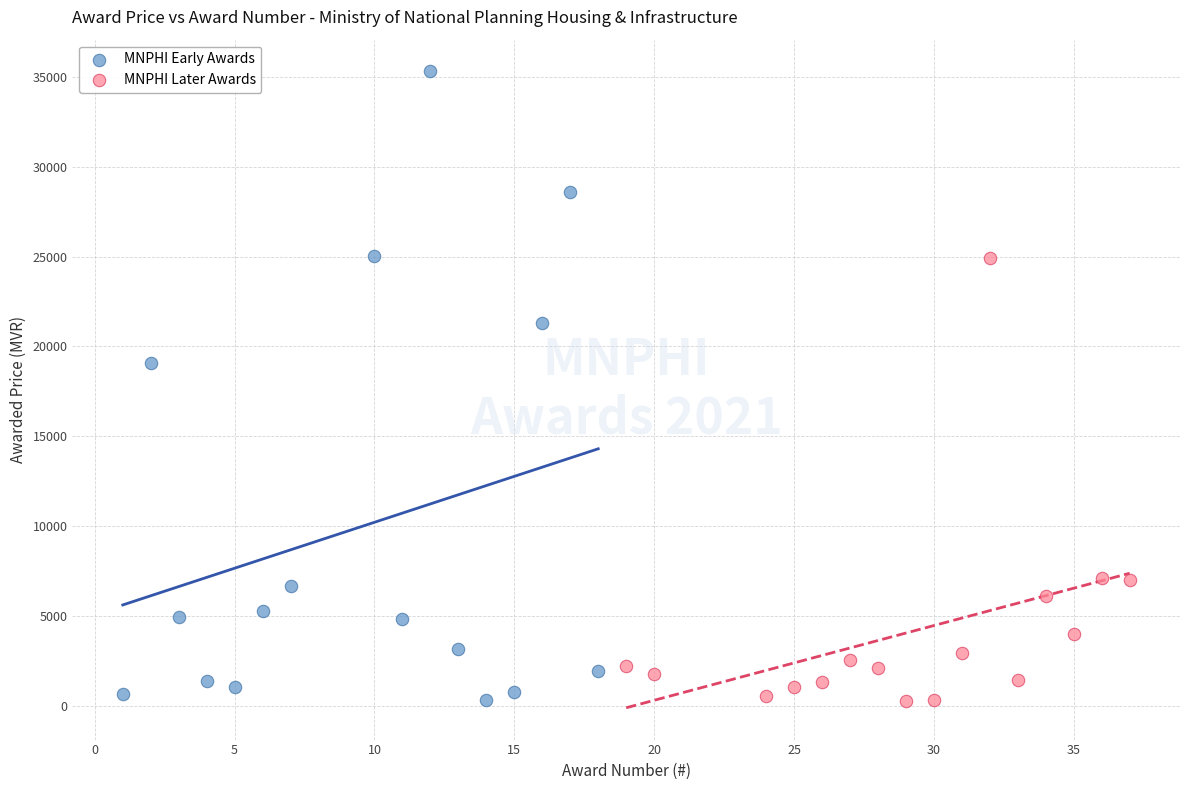

Which series has the largest Y range (max minus min)?

MNPHI Early Awards